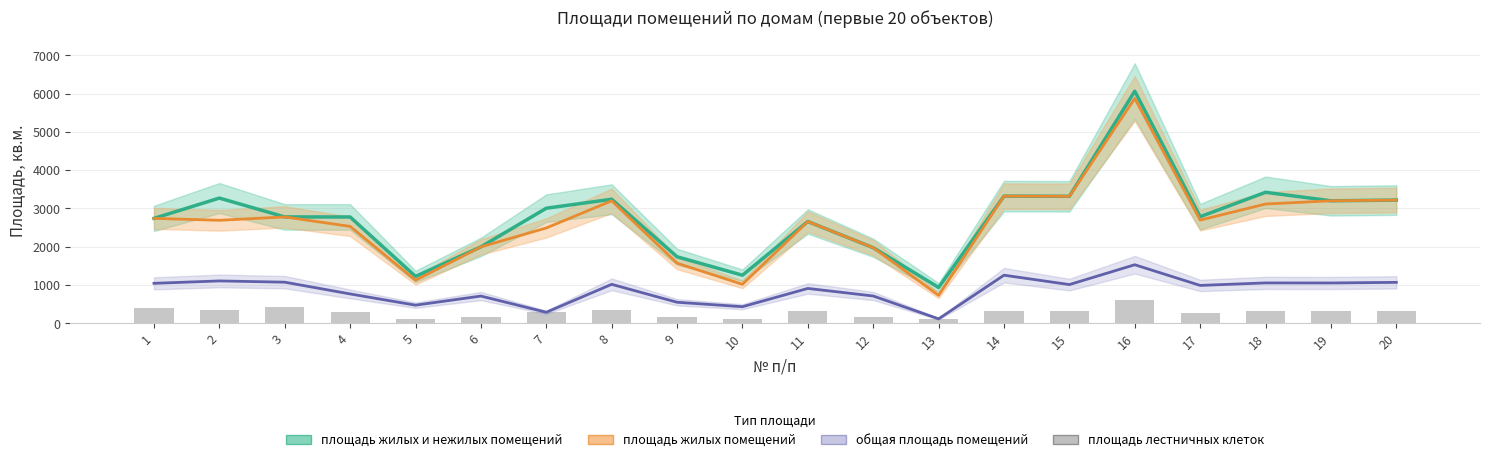

Rank the series at 12 from lowest to highest value.

площадь лестничных клеток, общая площадь помещений, площадь жилых и нежилых помещений, площадь жилых помещений